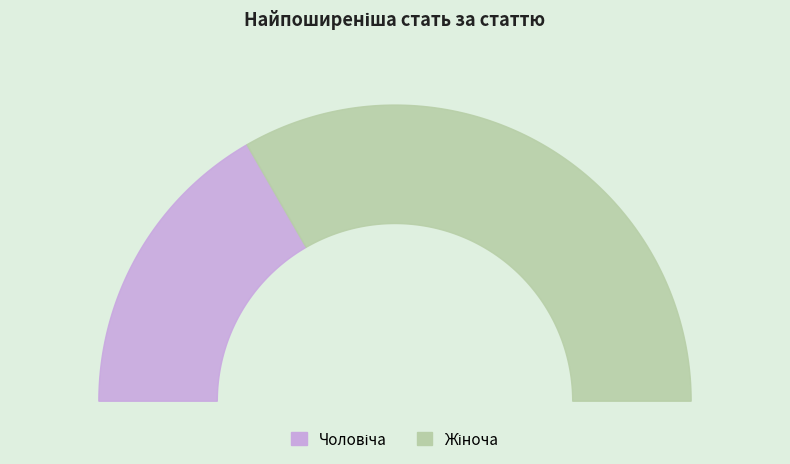

To the nearest percent, what is the difference between the largest and smallest slice percentages?

33%